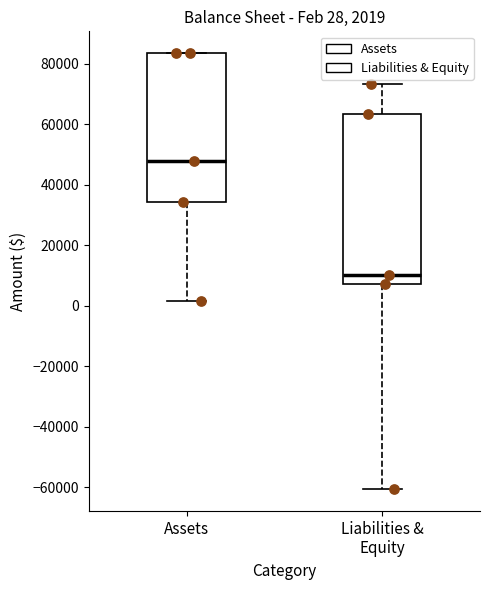

Which box is the tallest, from its lower edge to its upper edge?

Liabilities & Equity